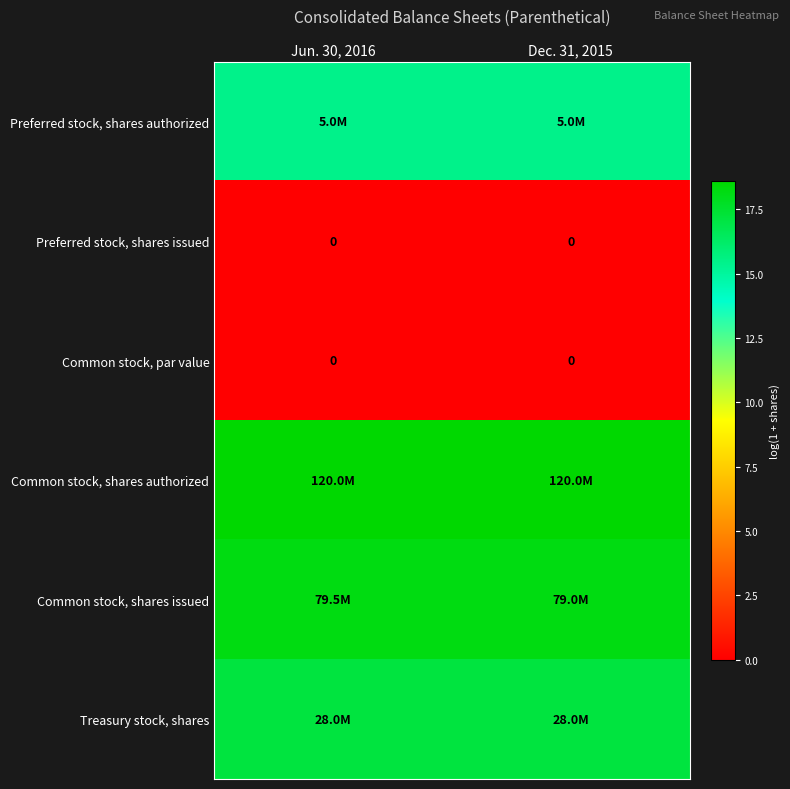

True or false: Common stock, shares issued has a value of 18.2 at Dec. 31, 2015.

True